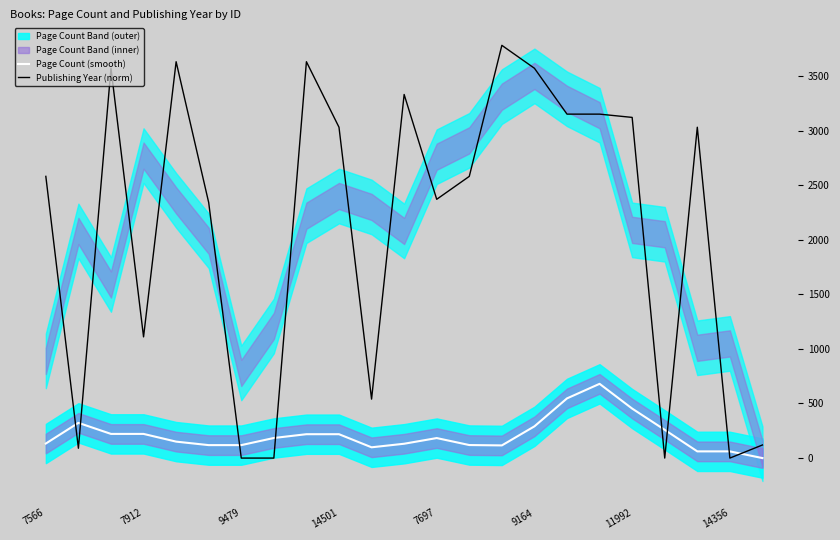

What is the average value of the Publishing Year (norm) series?

2118.3